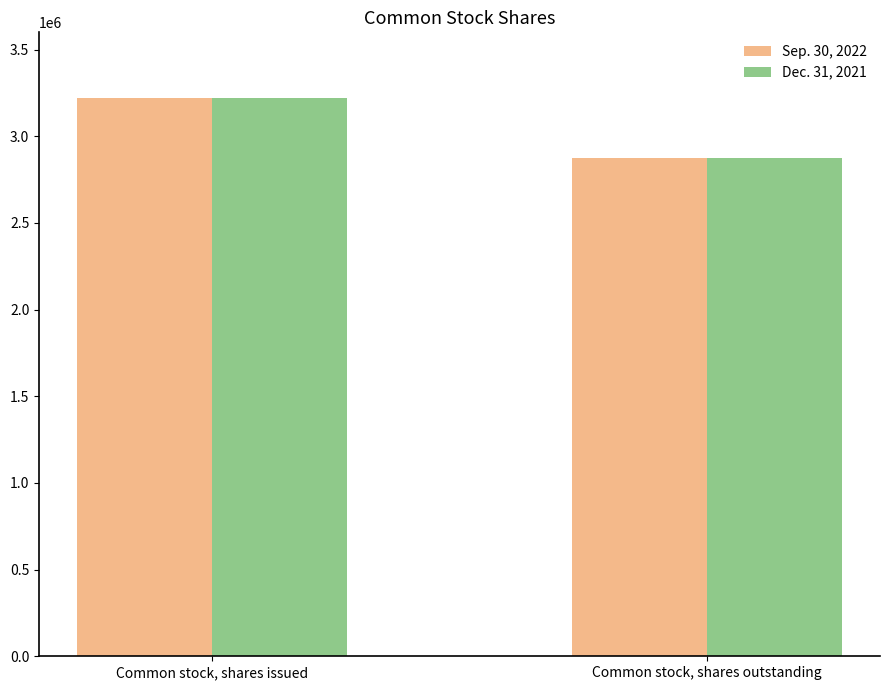

The value of Dec. 31, 2021 at Common stock, shares issued is 3218499. True or false?

True